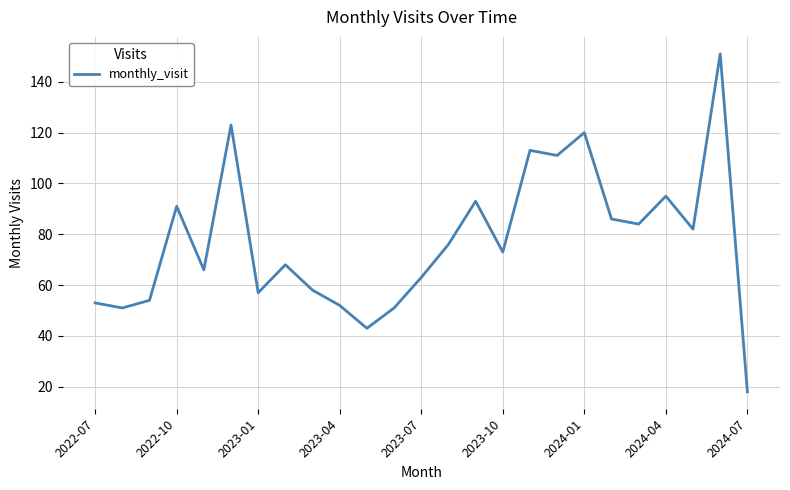

What is the maximum value shown in the chart?

151